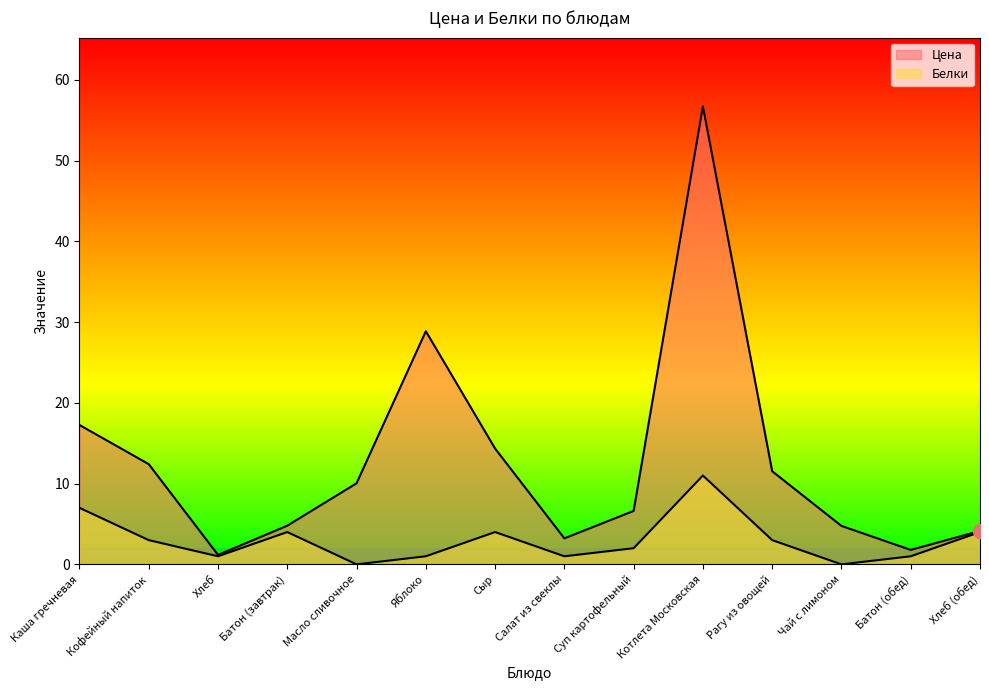

True or false: Цена has more than 2 interior local peaks.

False